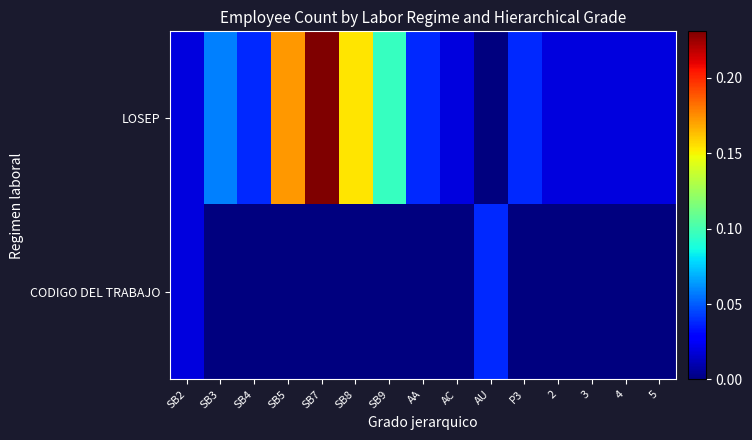

How many data points does each series have?

15